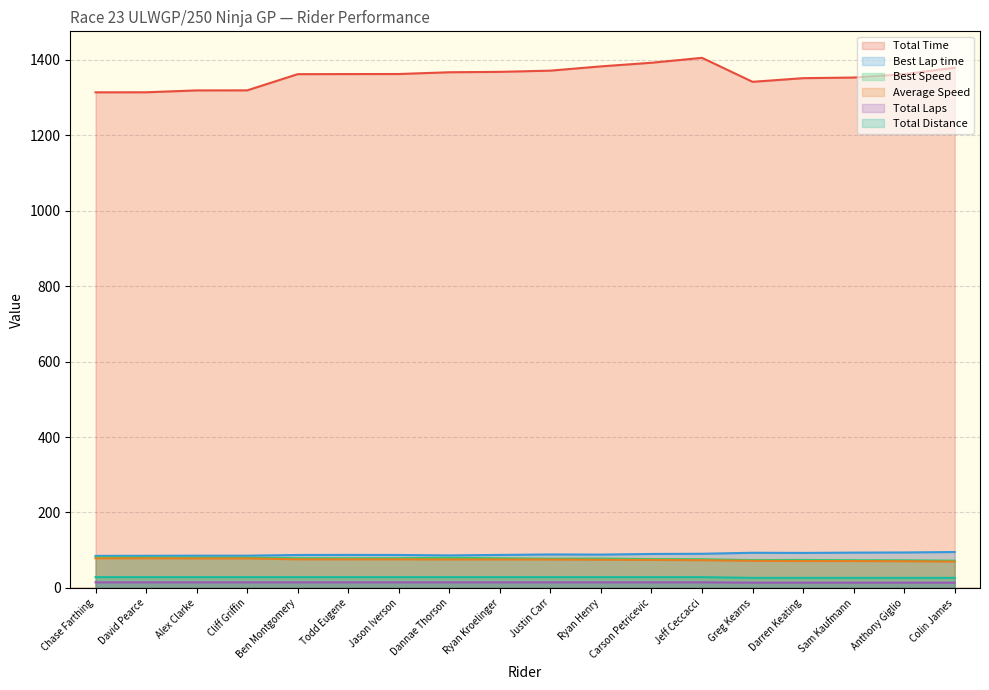

True or false: Best Lap time and Average Speed intersect in this chart.

False